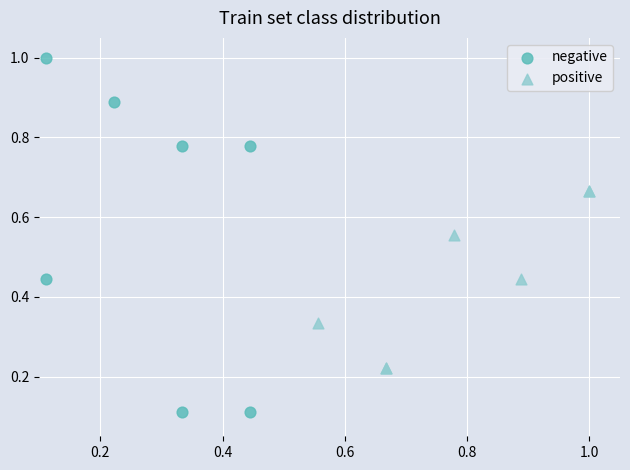

Which series has the widest spread of Y values?

negative